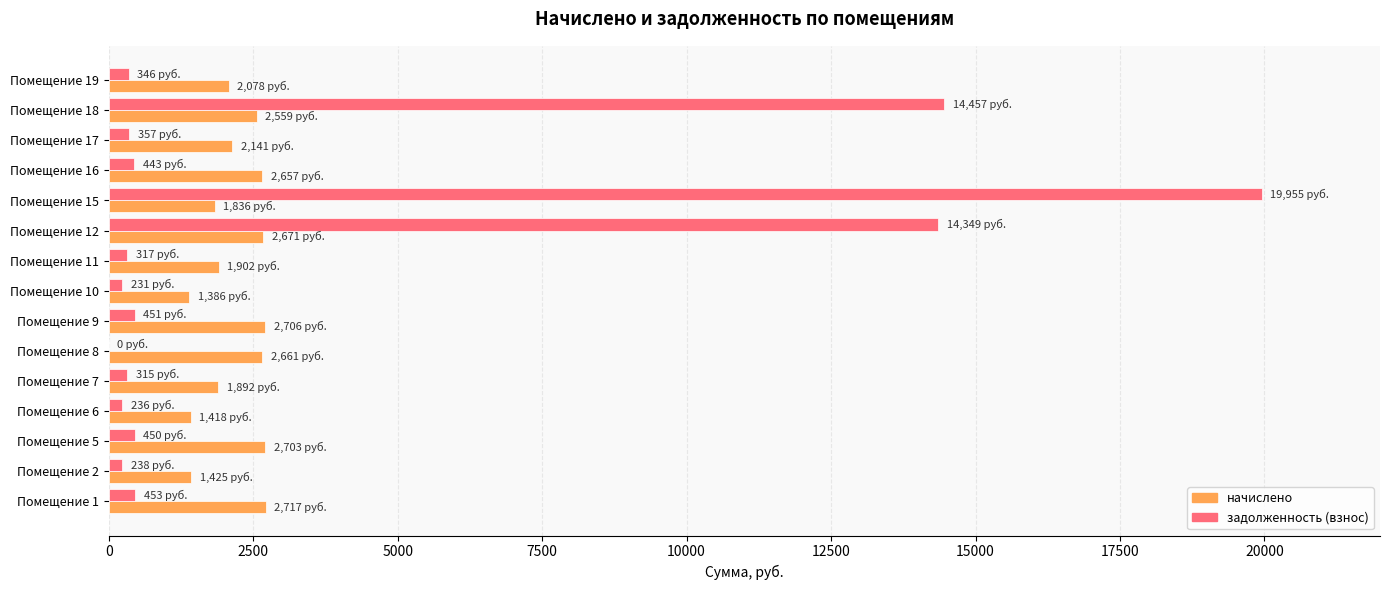

What are all the series names shown in the legend?

начислено, задолженность (взнос)